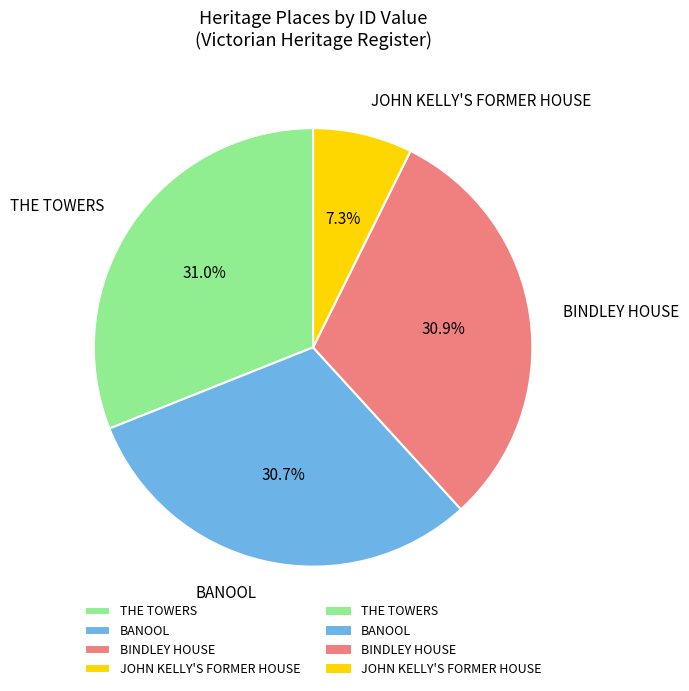

How many slices are in this pie chart?

4